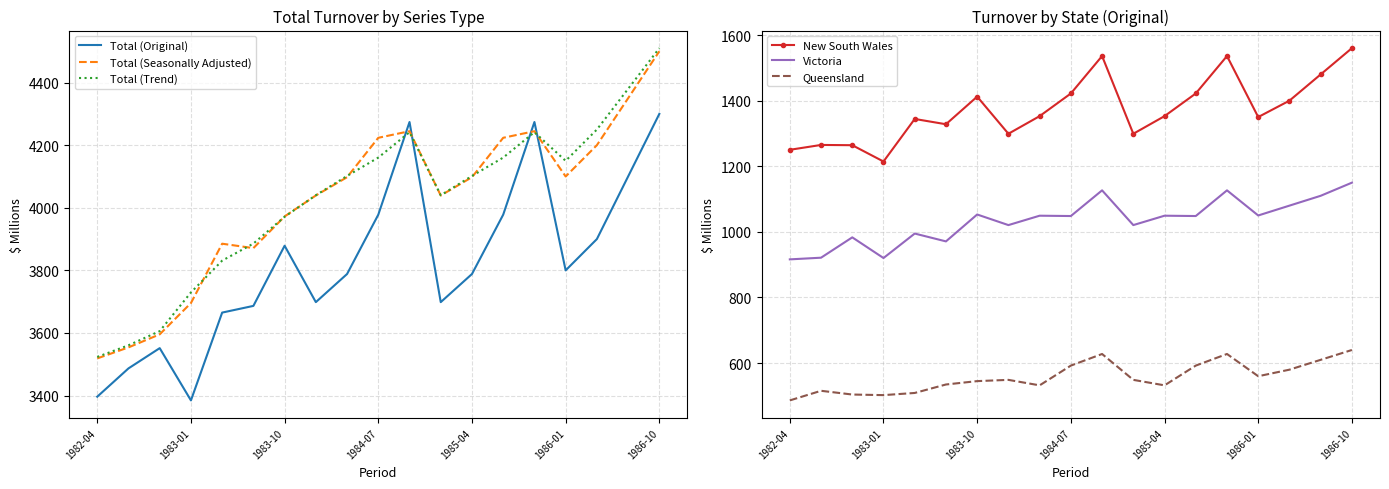

True or false: Total (Original) has more than 1 points higher than both neighbors.

True